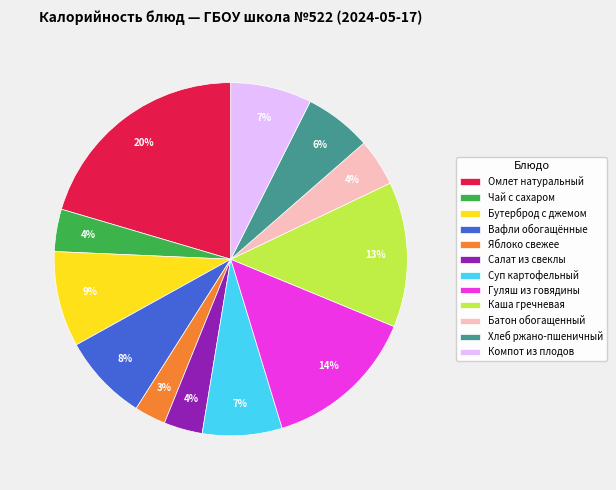

The Яблоко свежее slice represents 8% of the pie. True or false?

False